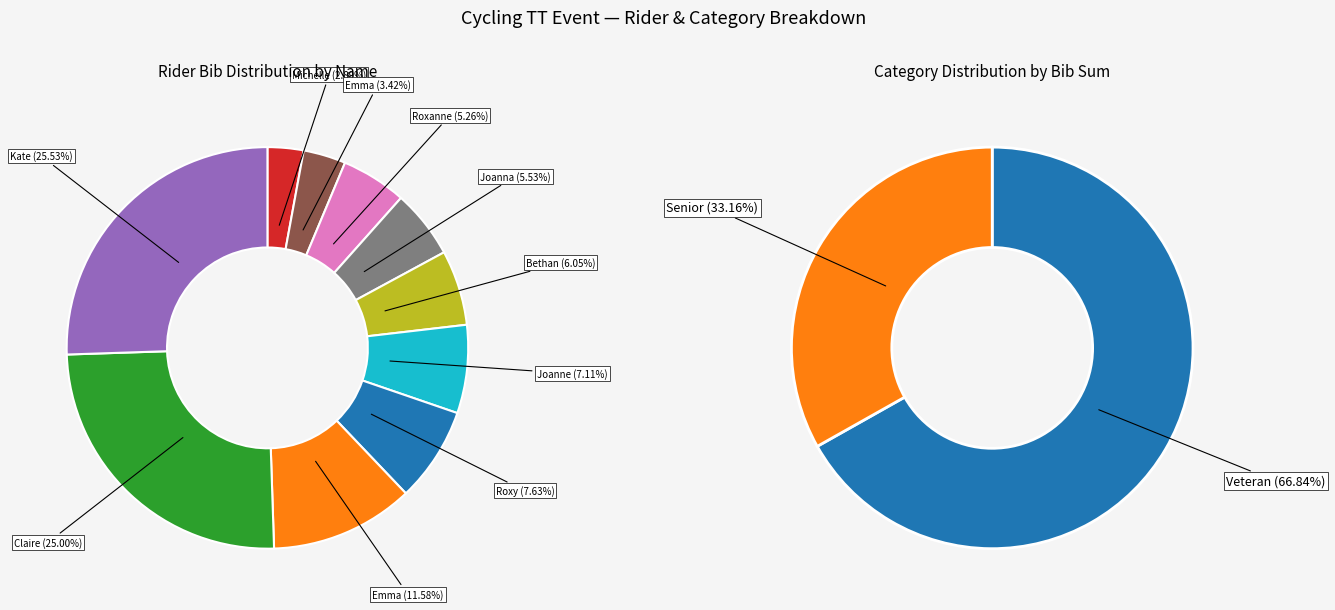

What portion of the pie excludes Roxy Woodfield?

92.4%